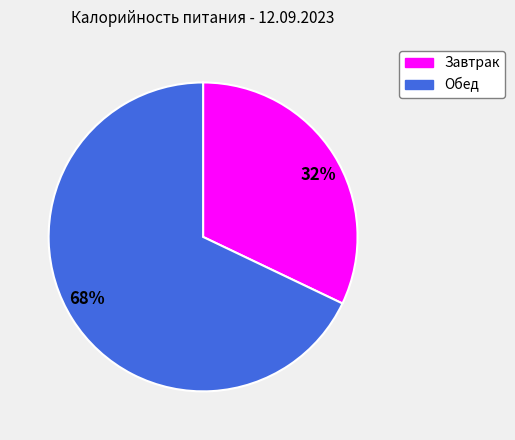

The 68% slice represents 68% of the pie. True or false?

True